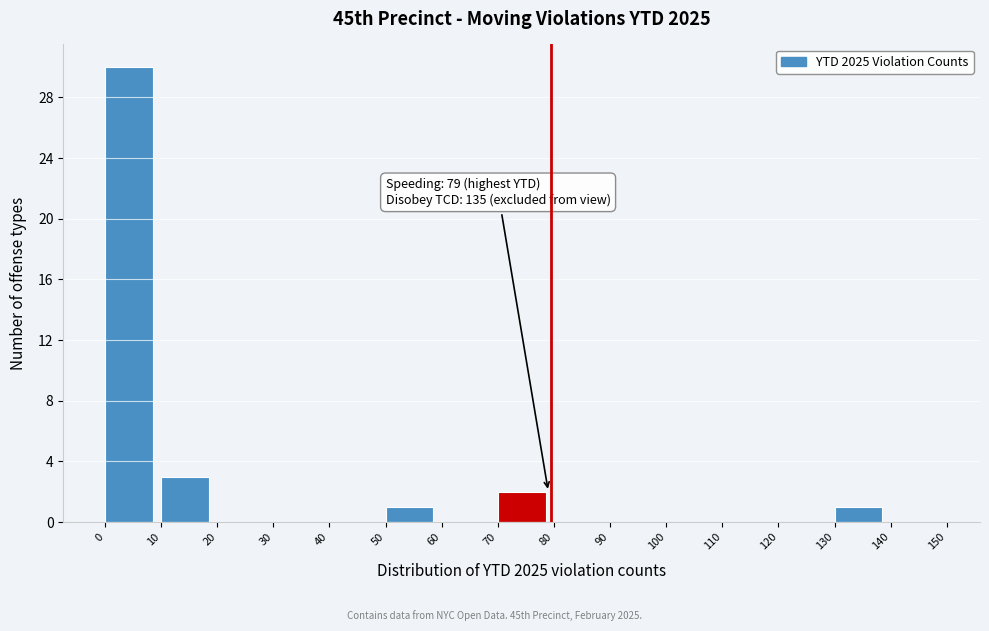

Which range on the x-axis has the tallest bar?

0 to 10